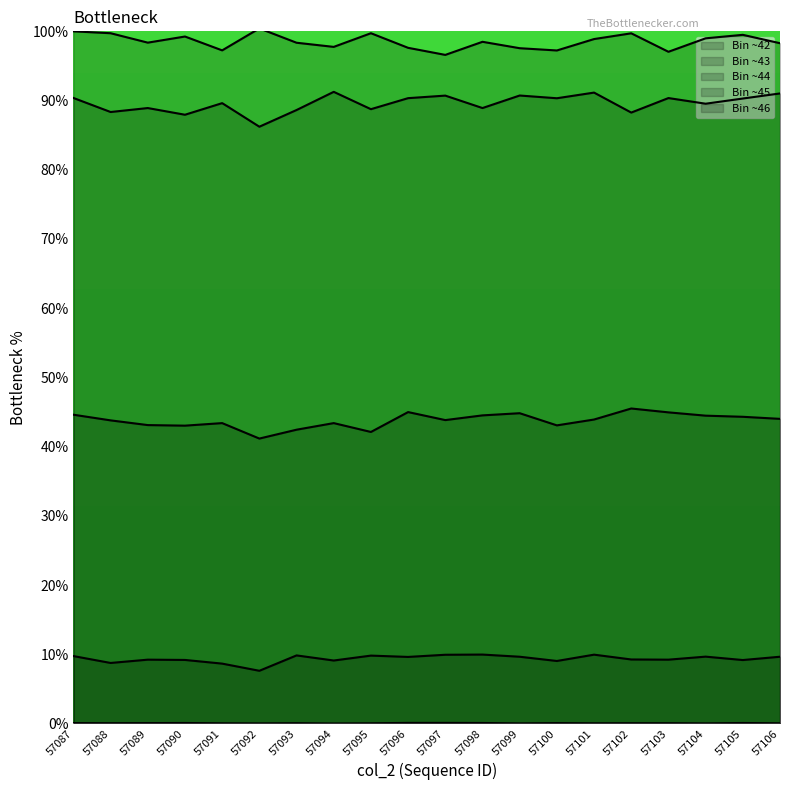

Where does the col_256 series first go above 90?

57087